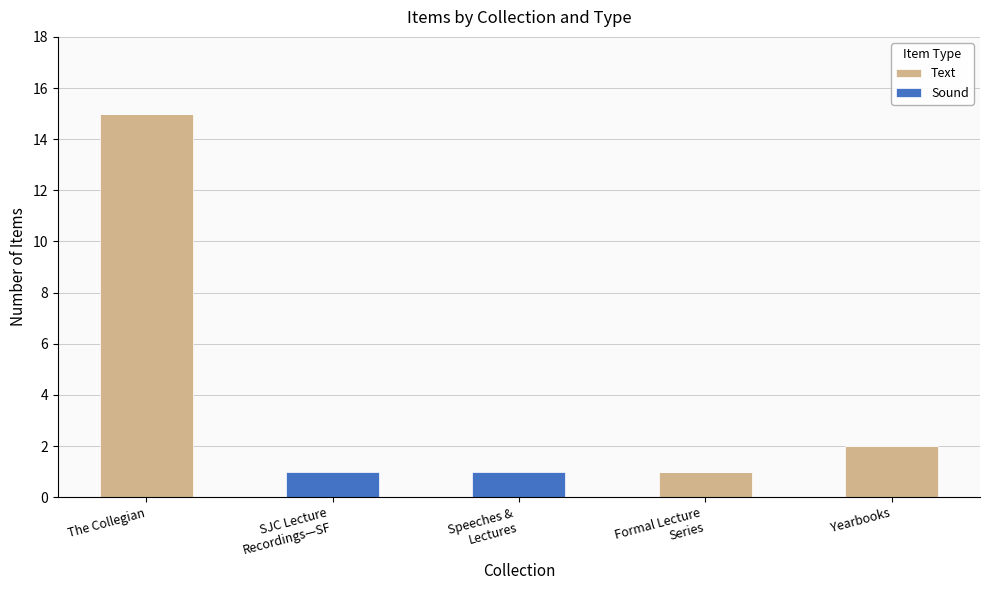

What is the sum of all Text values?

18